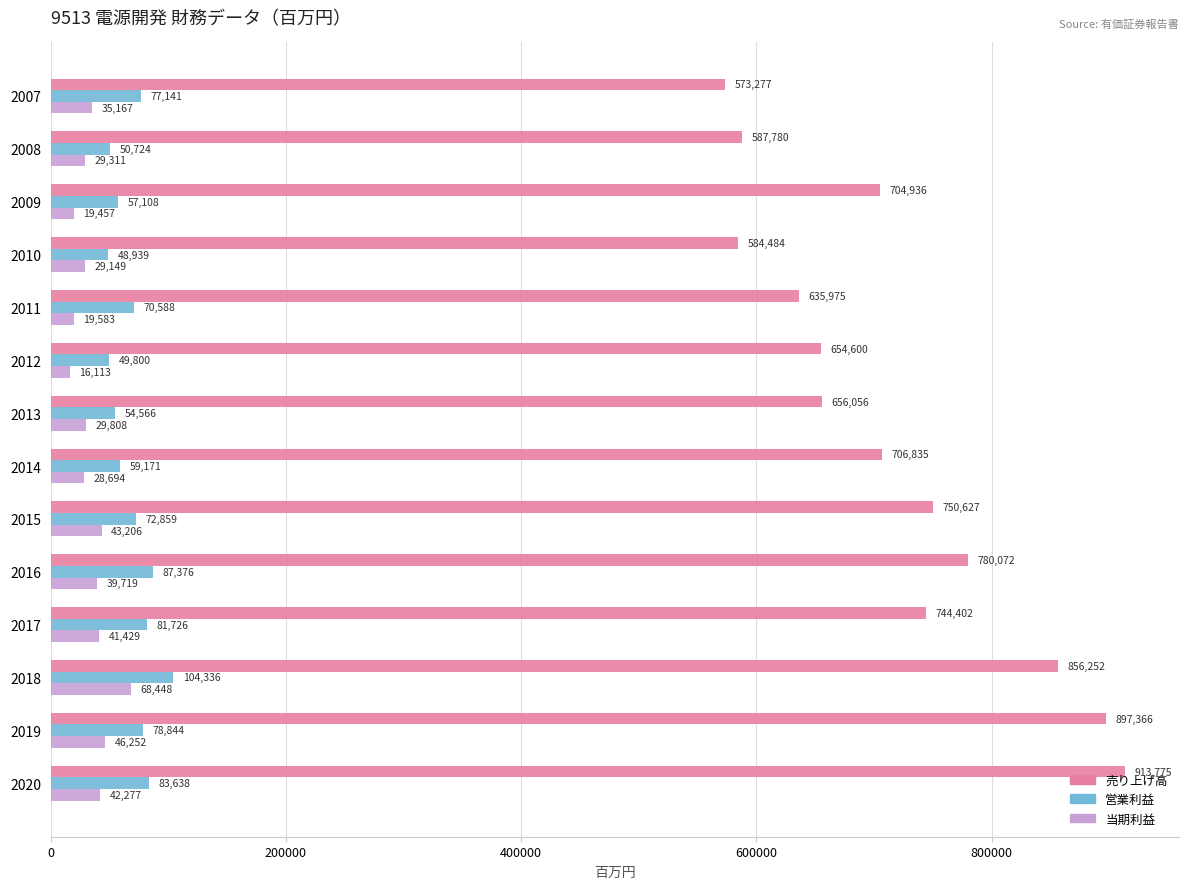

Which series has the largest range (max minus min)?

売り上げ高